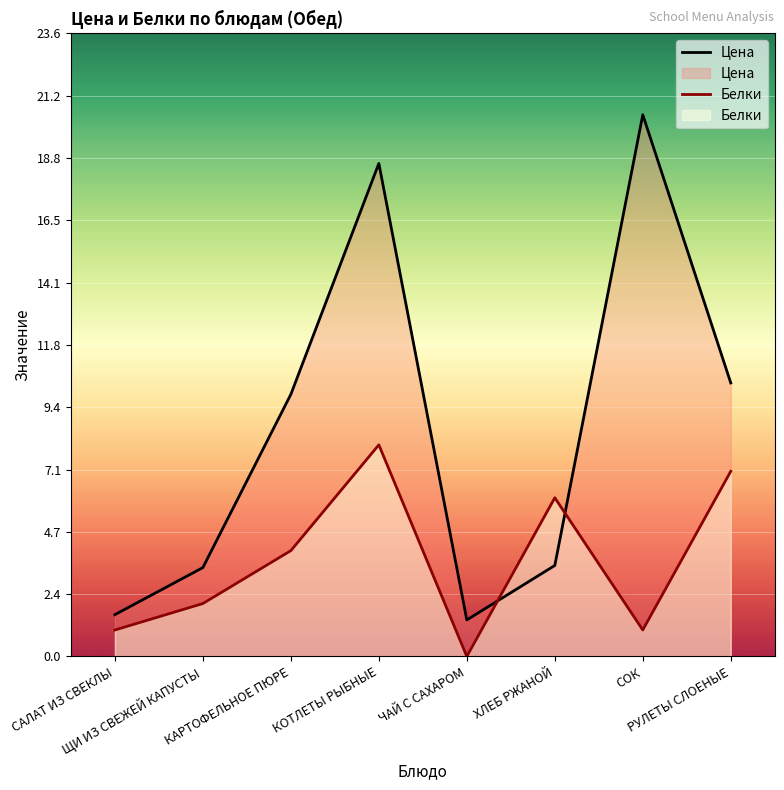

Rank the categories by Цена value from highest to lowest.

СОК, КОТЛЕТЫ РЫБНЫЕ, РУЛЕТЫ СЛОЕНЫЕ, КАРТОФЕЛЬНОЕ ПЮРЕ, ХЛЕБ РЖАНОЙ, ЩИ ИЗ СВЕЖЕЙ КАПУСТЫ, САЛАТ ИЗ СВЕКЛЫ, ЧАЙ С САХАРОМ